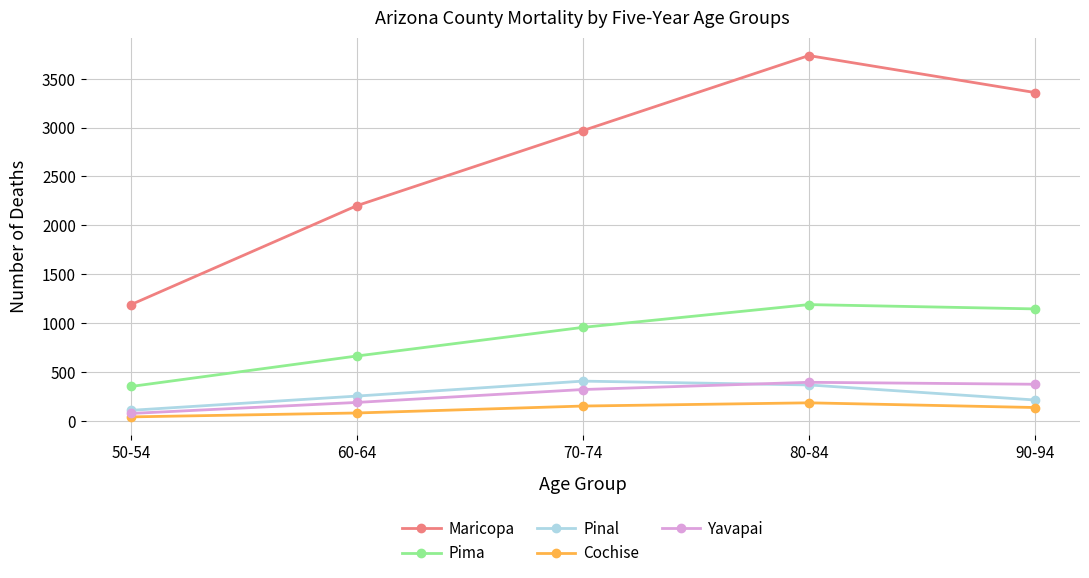

Where is the first local maximum for Pima?

80-84